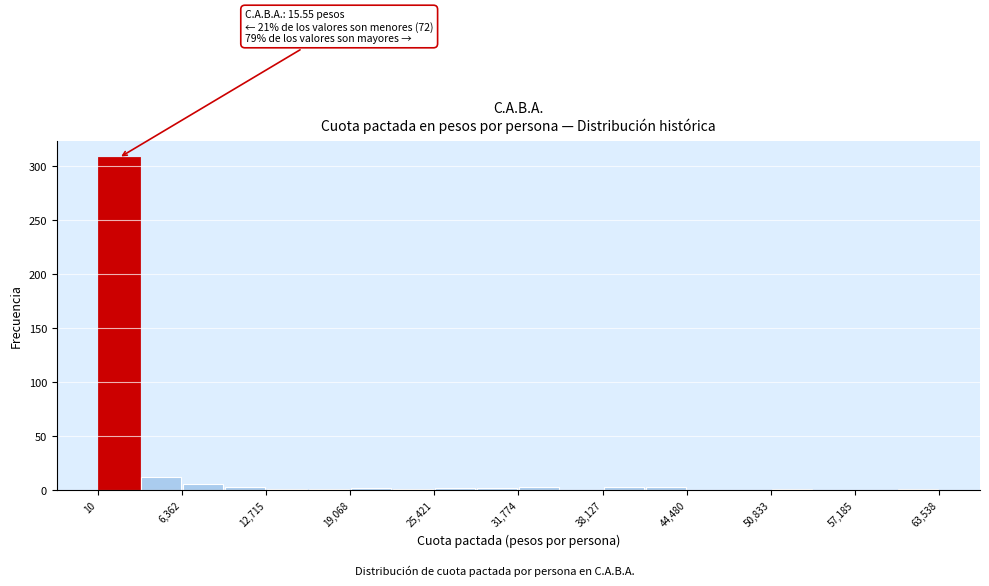

Around what value on the x-axis is the tallest bar? Give the approximate position of its centre, as read against the axis.

2000